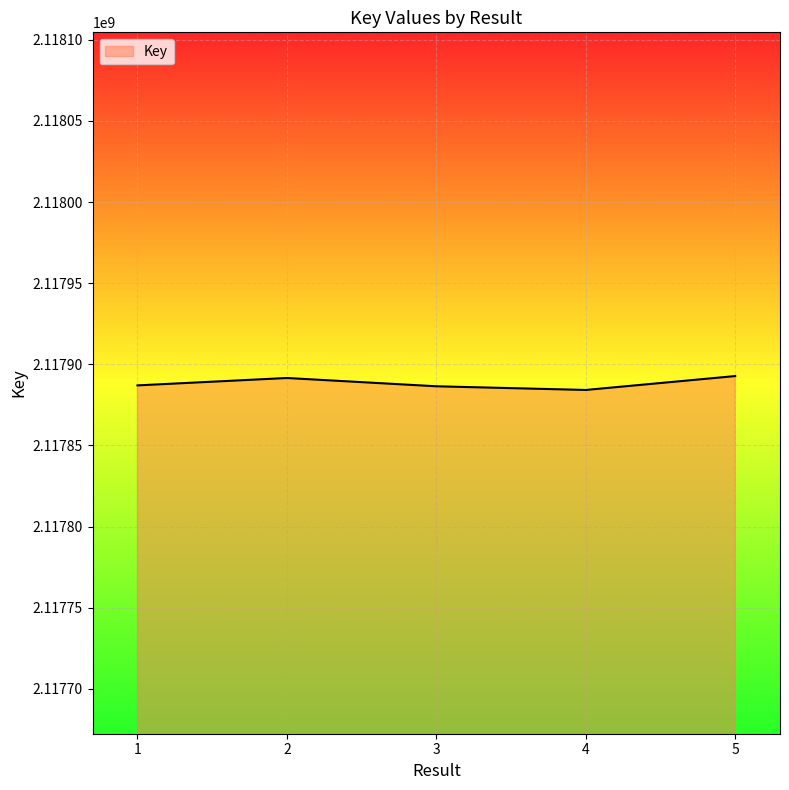

What is the maximum value shown in the chart?

2117892747